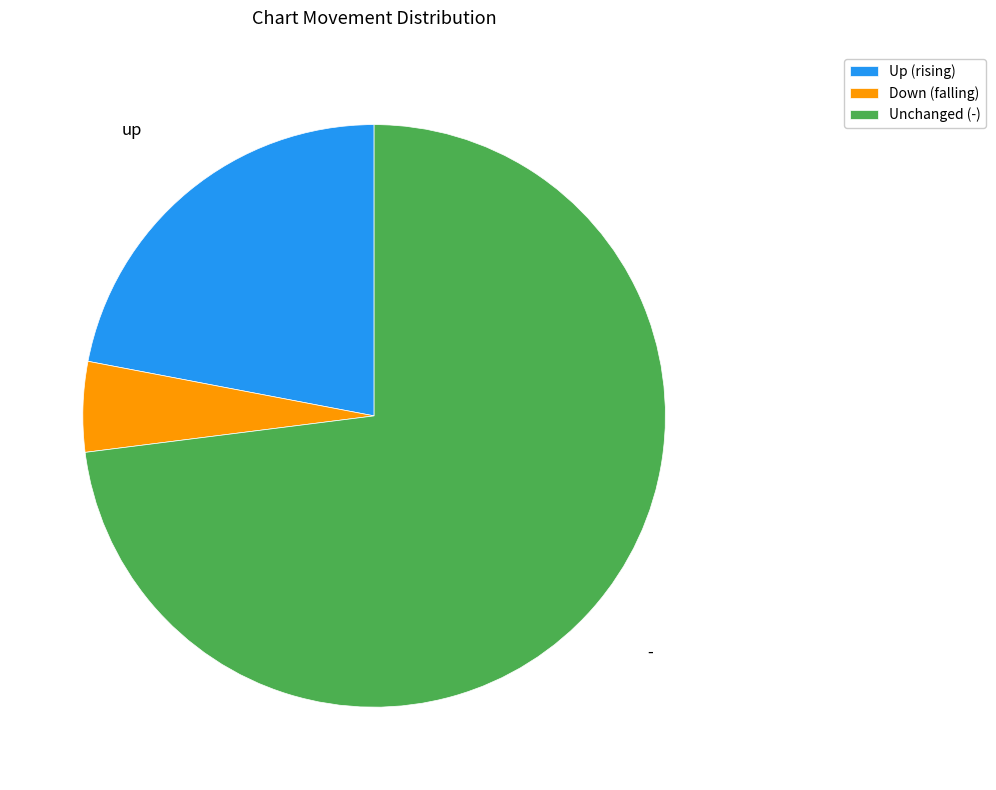

Does any single category account for the majority?

Yes